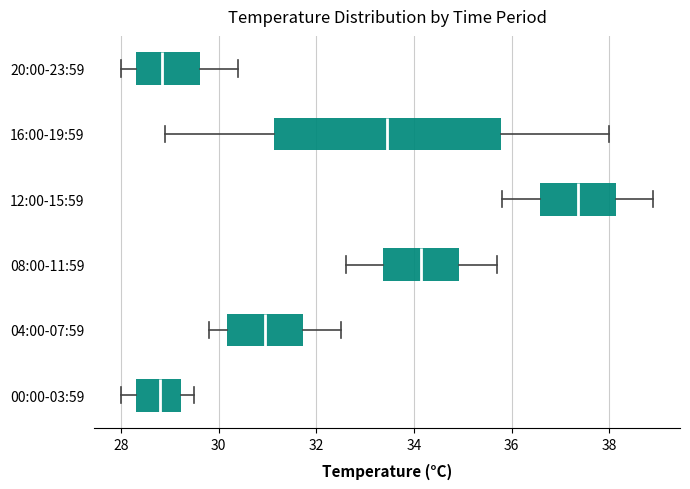

Which box has the furthest to the right median line?

12:00-15:59